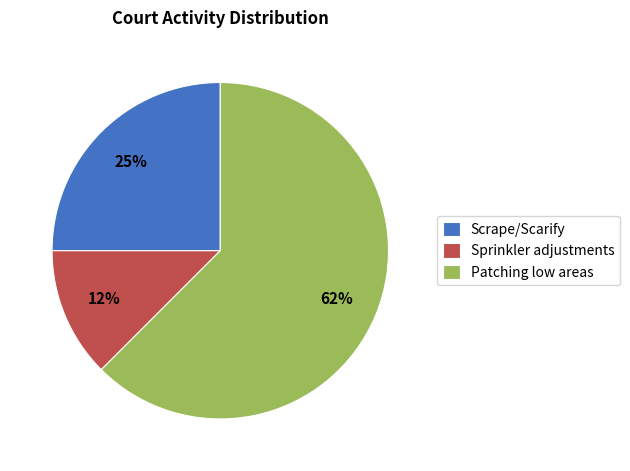

To the nearest percent, what is the average slice percentage?

33%